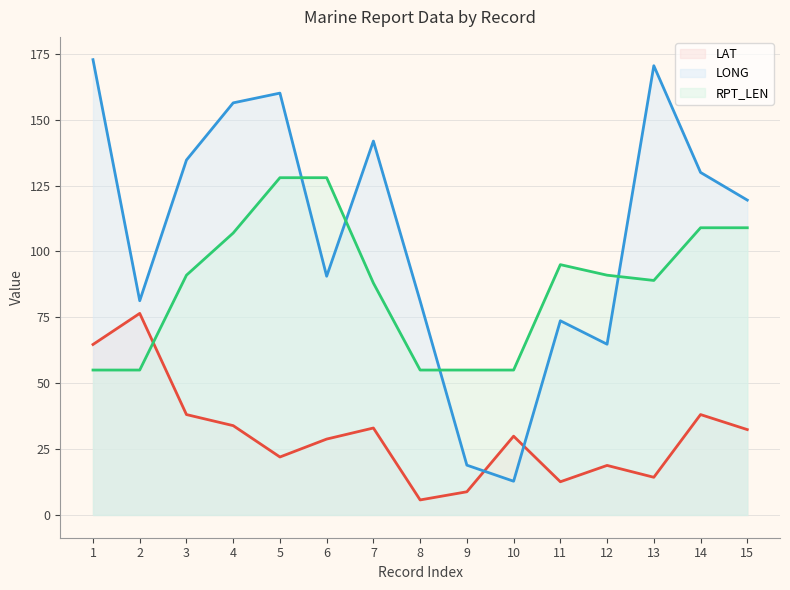

What is the sum of all LAT (line) values?

457.6